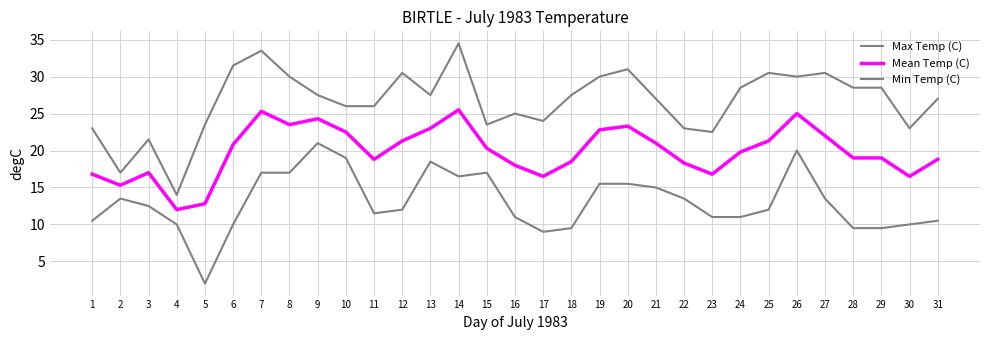

In Min Temp (C), how many points are higher than both neighbors (excluding endpoints)?

5